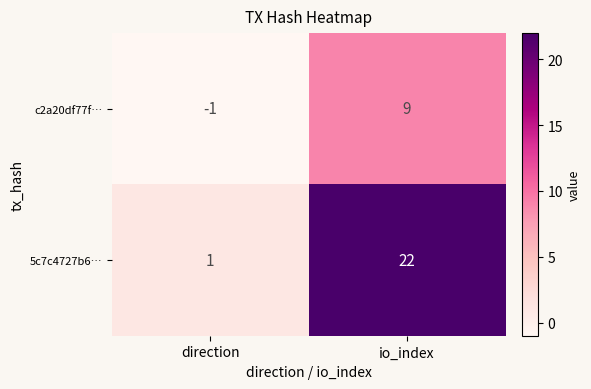

Count the number of categories in the chart.

2